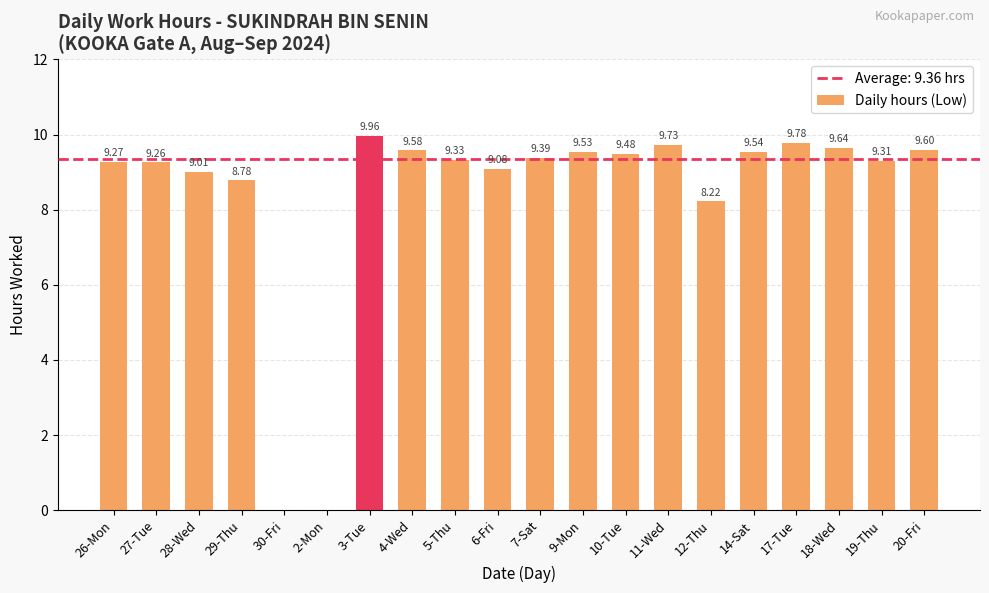

What is the change in value from 29-Thu to 14-Sat?

+0.8